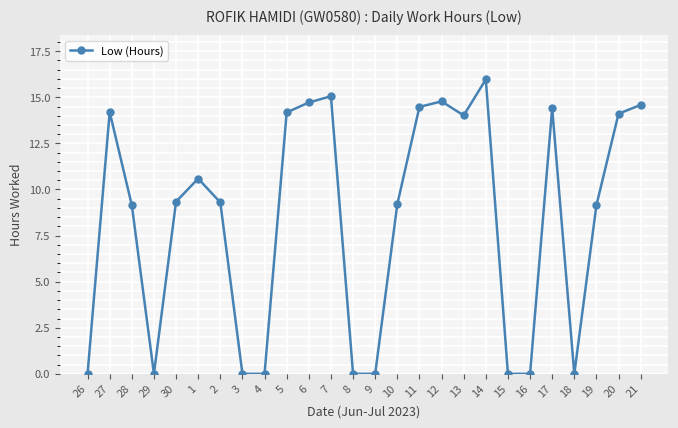

What is the change in value from 18 to 20?

+14.1